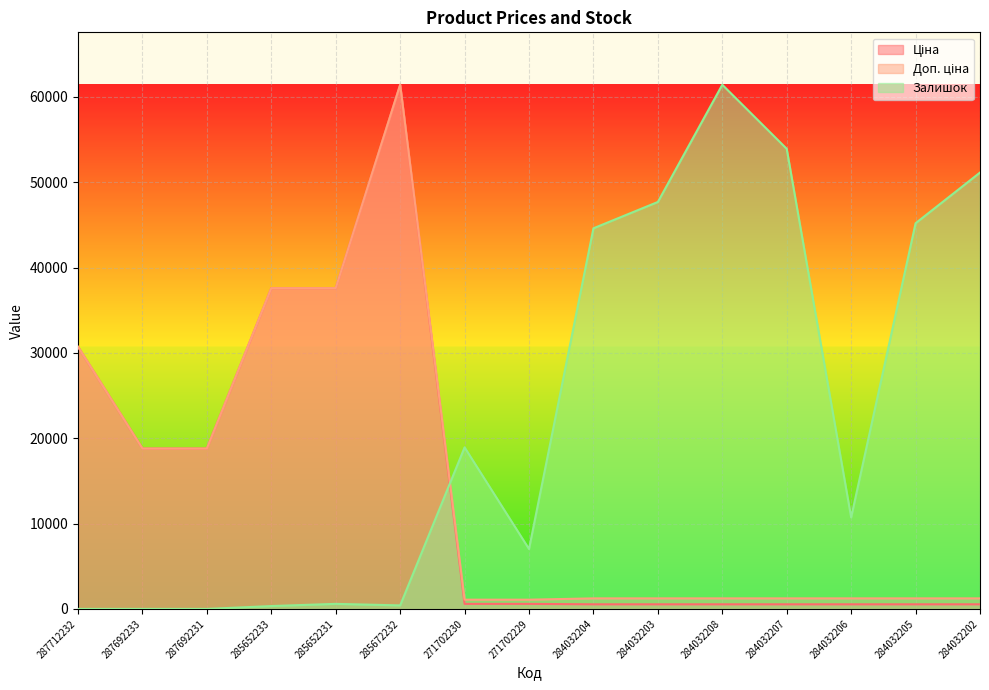

Read the Доп. ціна value at 287712232.

30717.1